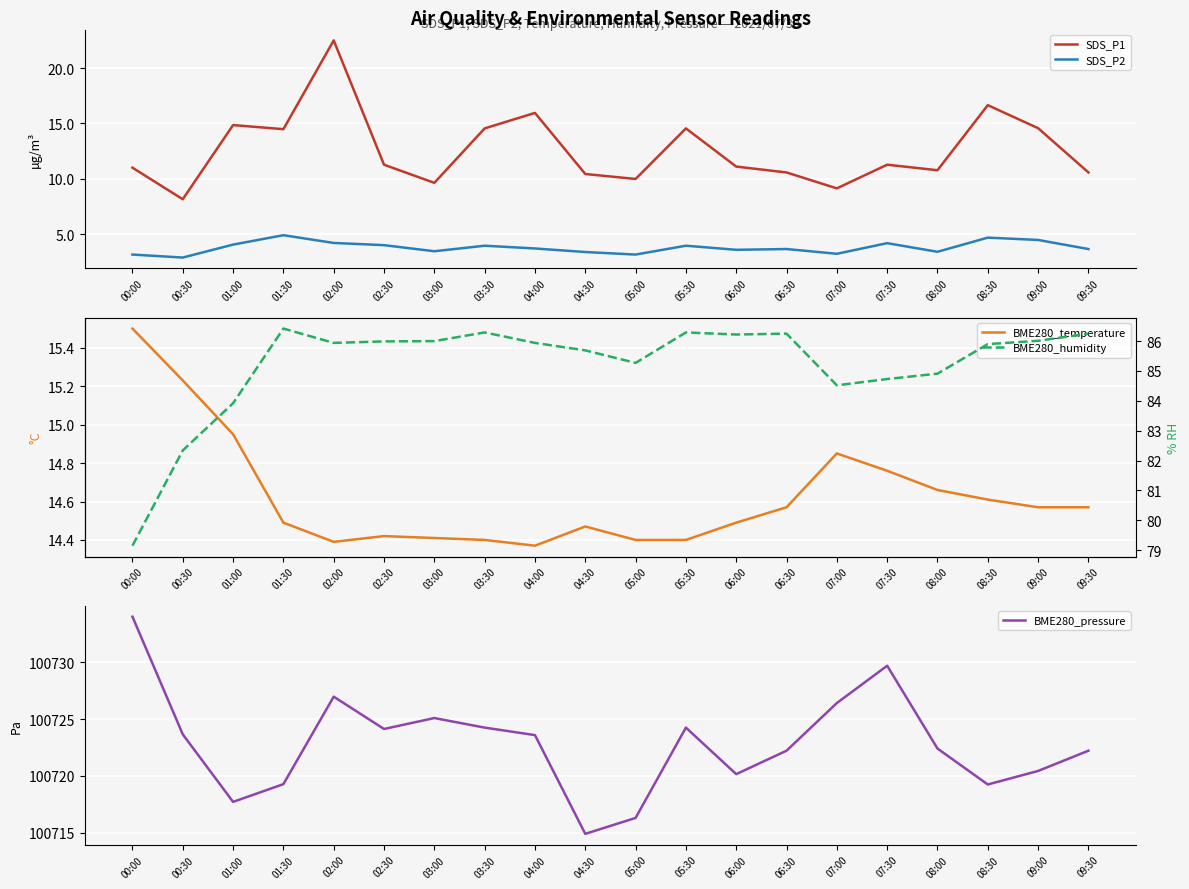

How many lines are shown in the chart?

5